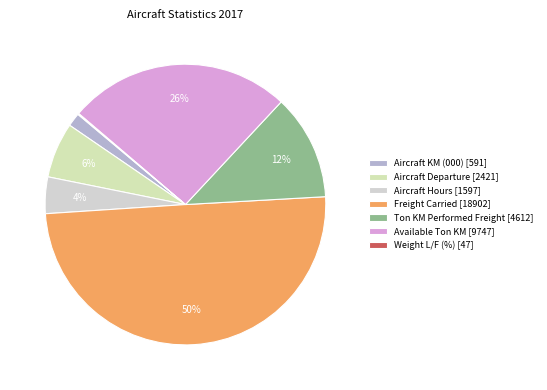

What percentage is NOT represented by Freight Carried?

50.1%